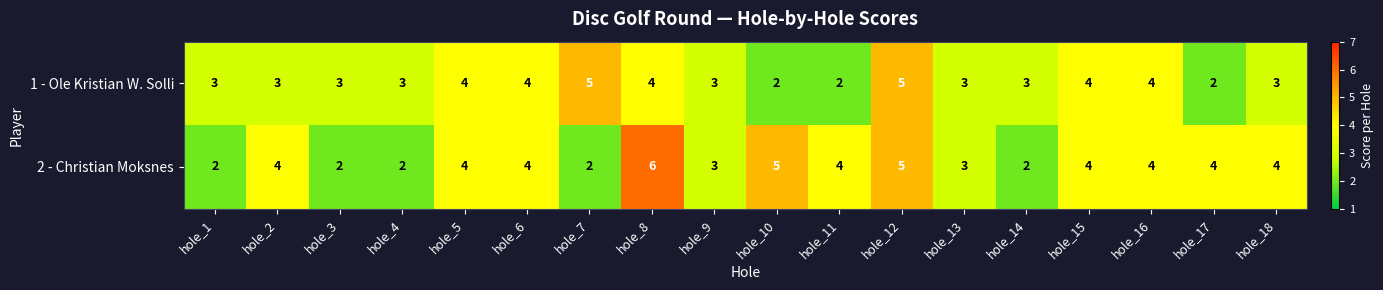

Which series has the widest spread of values?

2 - Christian Moksnes